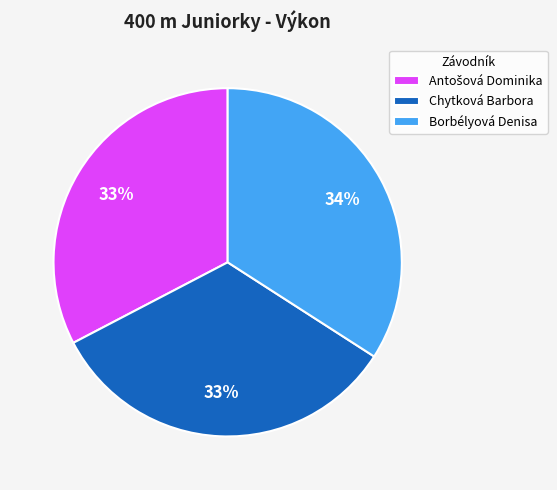

Count the number of slices in the pie.

3